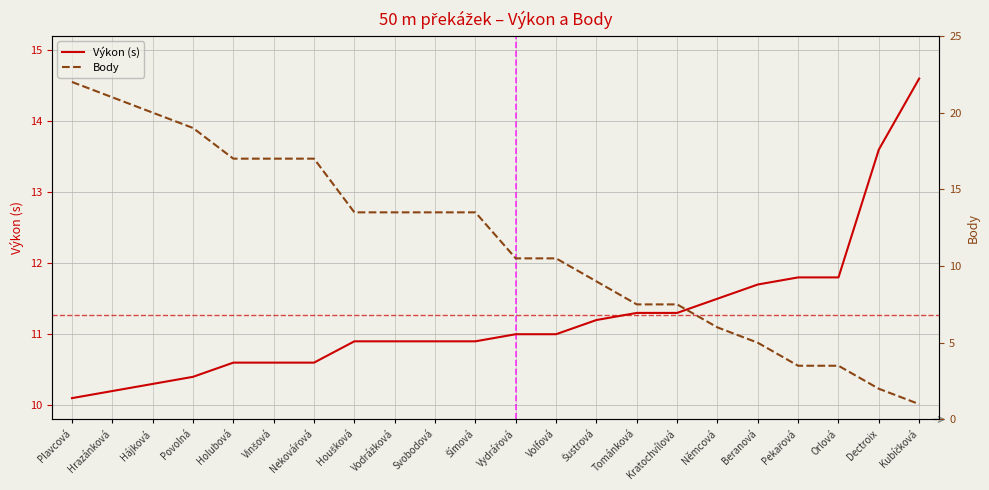

What are all the series names shown in the legend?

Výkon (s), Body